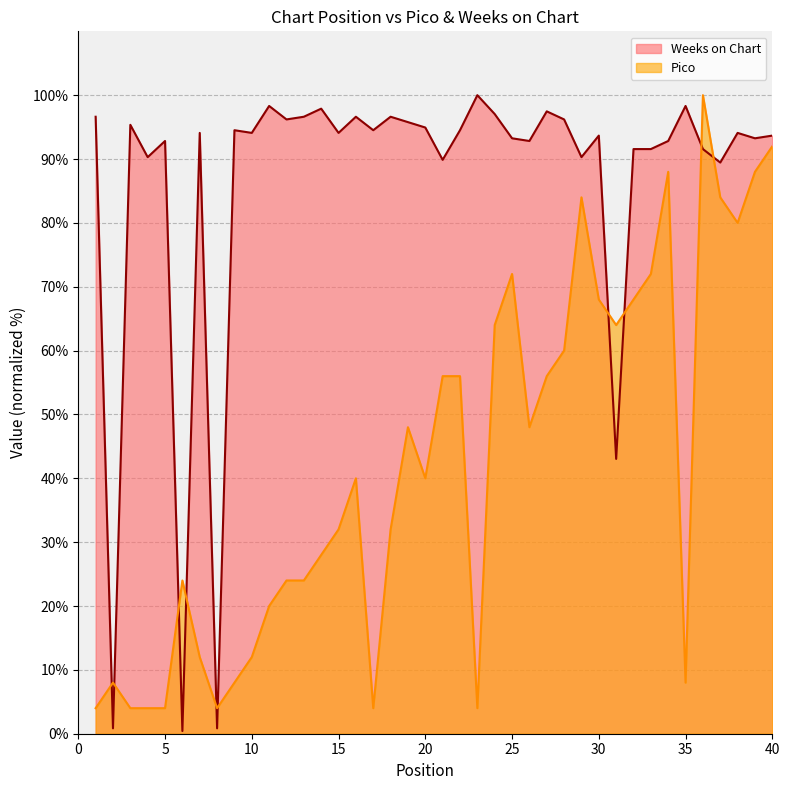

At which category is the sum across all series the highest?

36